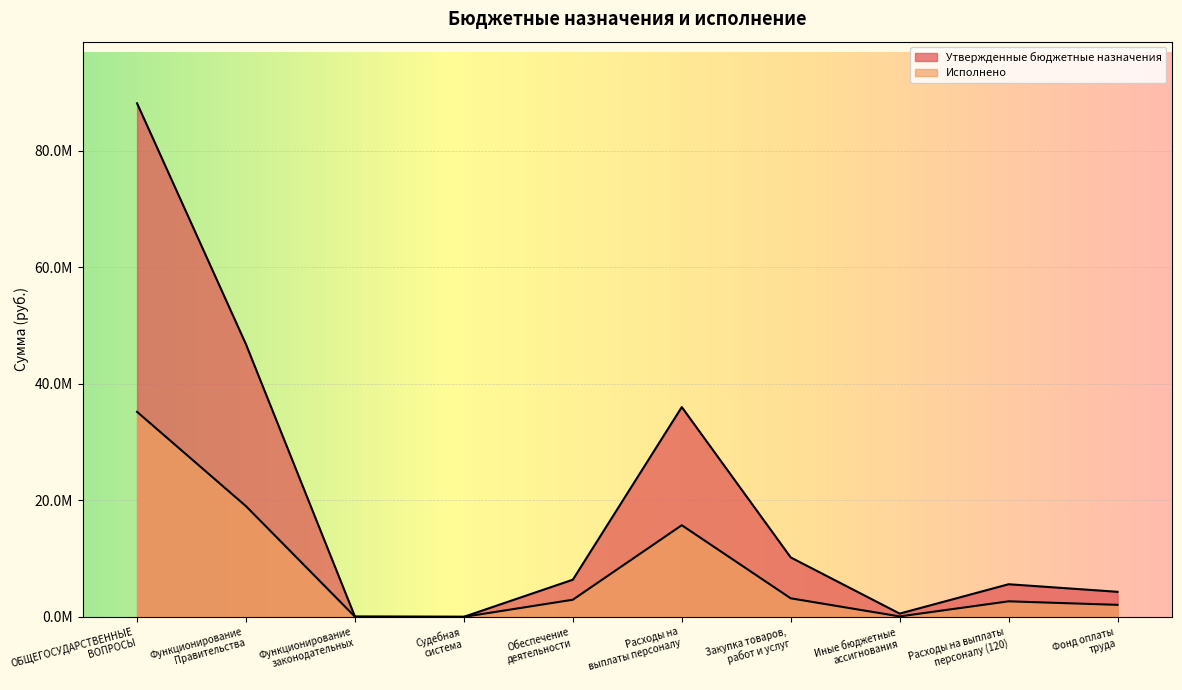

Between ОБЩЕГОСУДАРСТВЕННЫЕ
ВОПРОСЫ and Расходы на выплаты
персоналу (120), which series saw the biggest shift?

Утвержденные бюджетные назначения